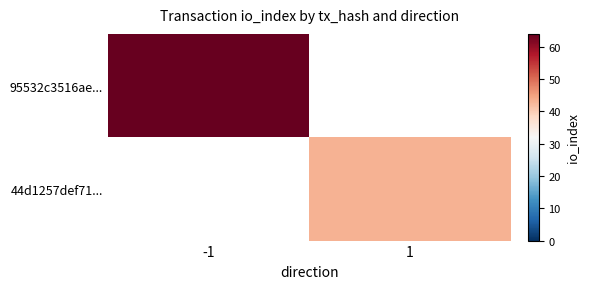

How many distinct data groups are displayed?

2